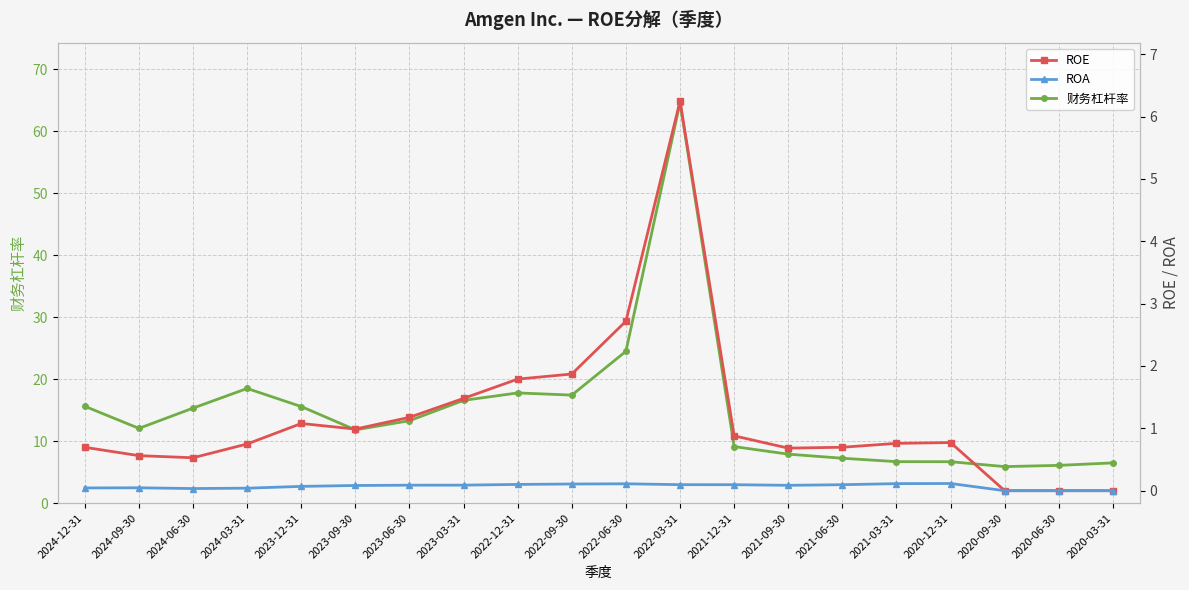

At which category does the chart reach its peak across all series?

2022-03-31